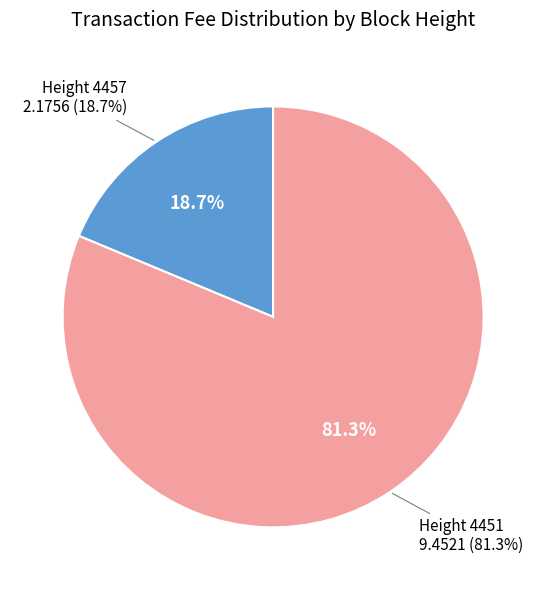

To the nearest percent, what percentage of the pie is 4451?

81%